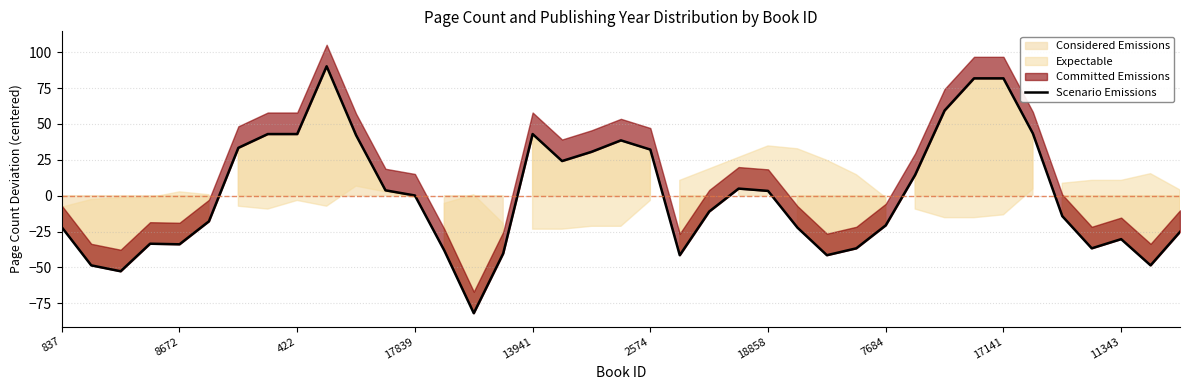

The value at 26 is -69.4. True or false?

False